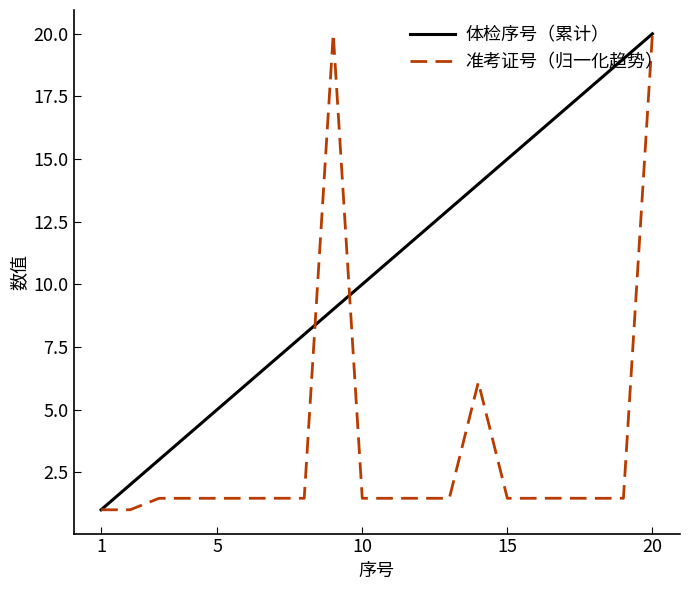

Which series has the largest total across all categories?

体检序号（累计）